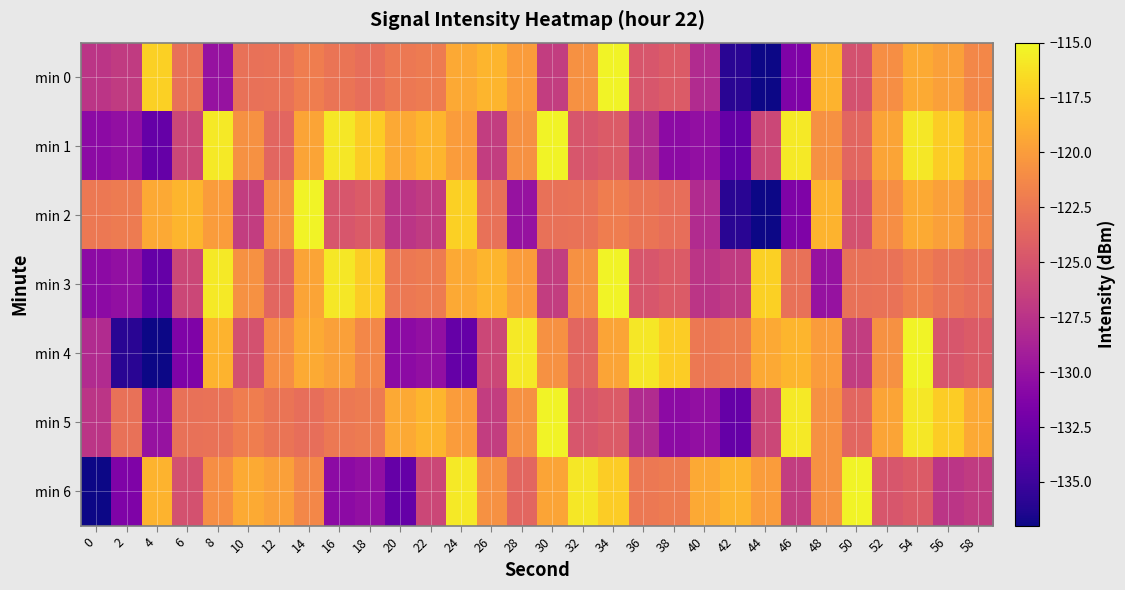

Rank the series by their maximum value, from highest to lowest.

min 0, min 1, min 2, min 3, min 4, min 5, min 6